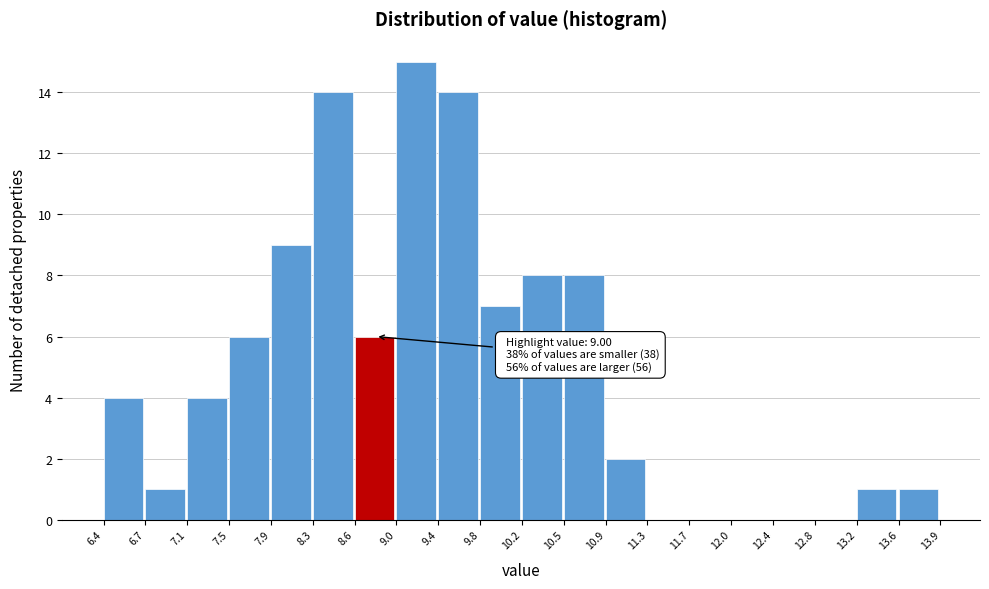

Over which range of the x-axis is the bar tallest?

9.0 to 9.4